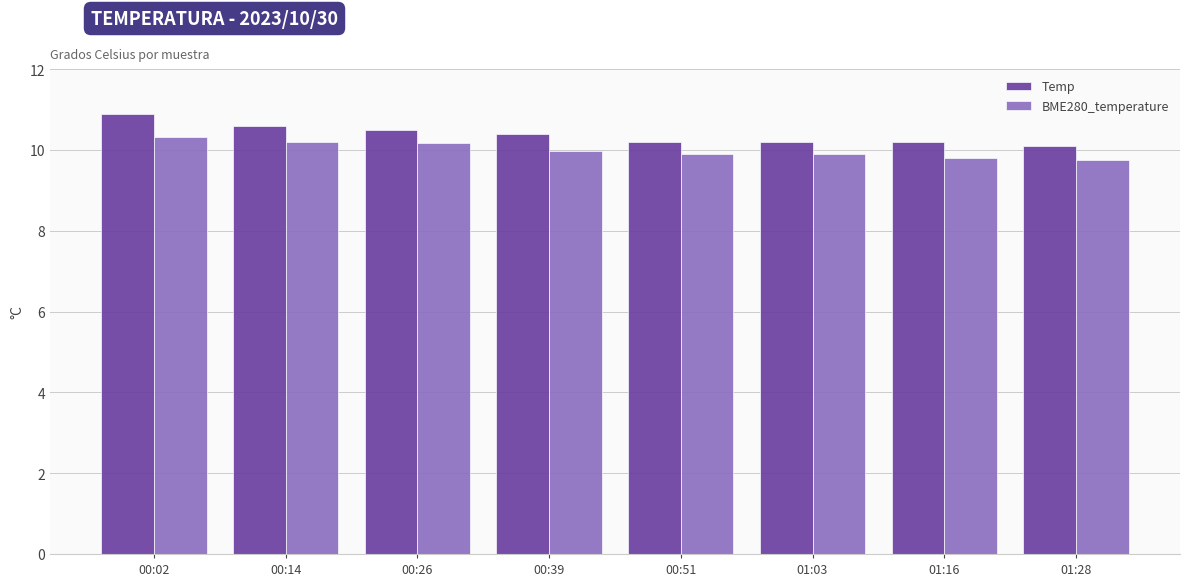

What is the minimum value shown in the chart?

9.7